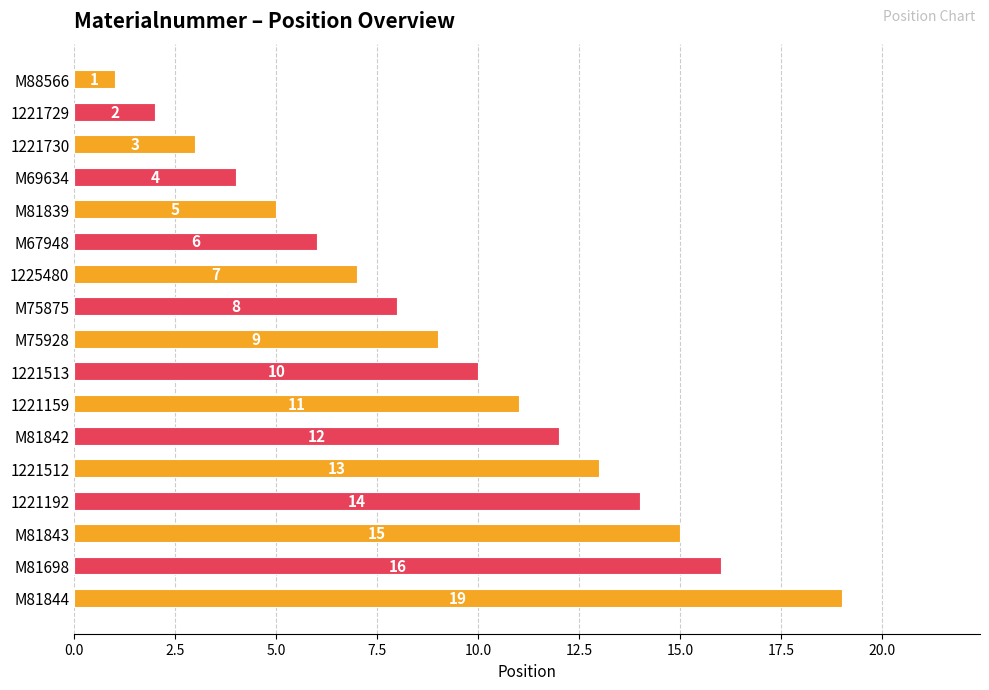

Count the number of categories in the chart.

17